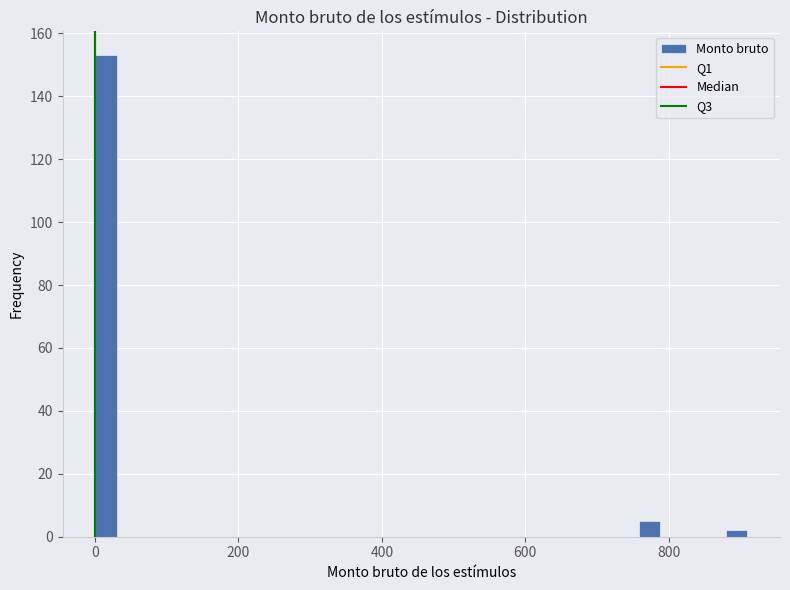

Around what value on the x-axis is the tallest bar? Give the approximate position of its centre, as read against the axis.

20